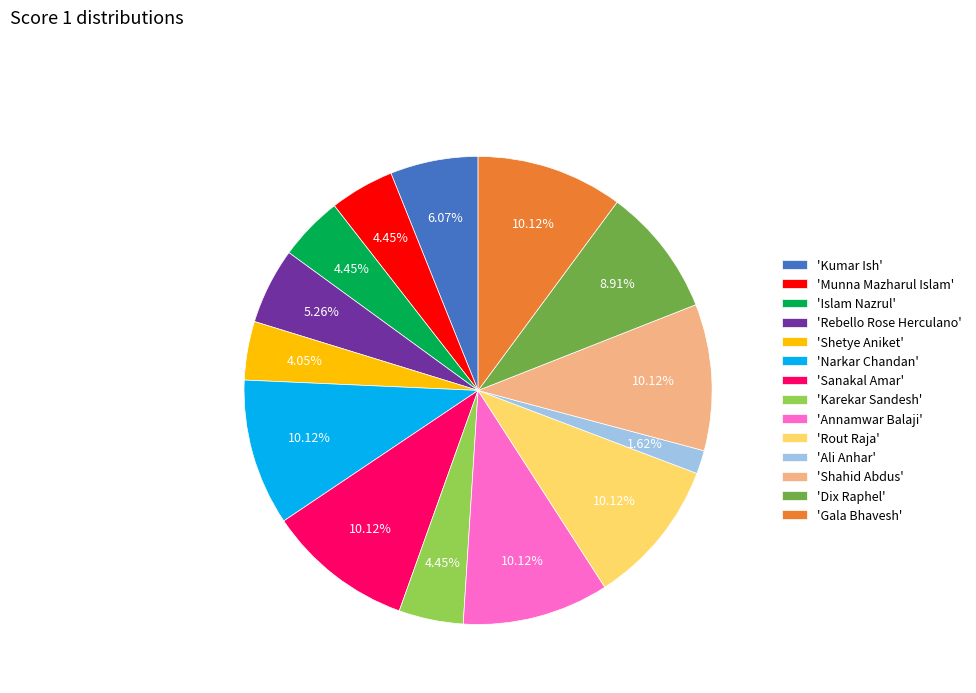

What is the smallest slice in the pie chart?

'Ali Anhar'